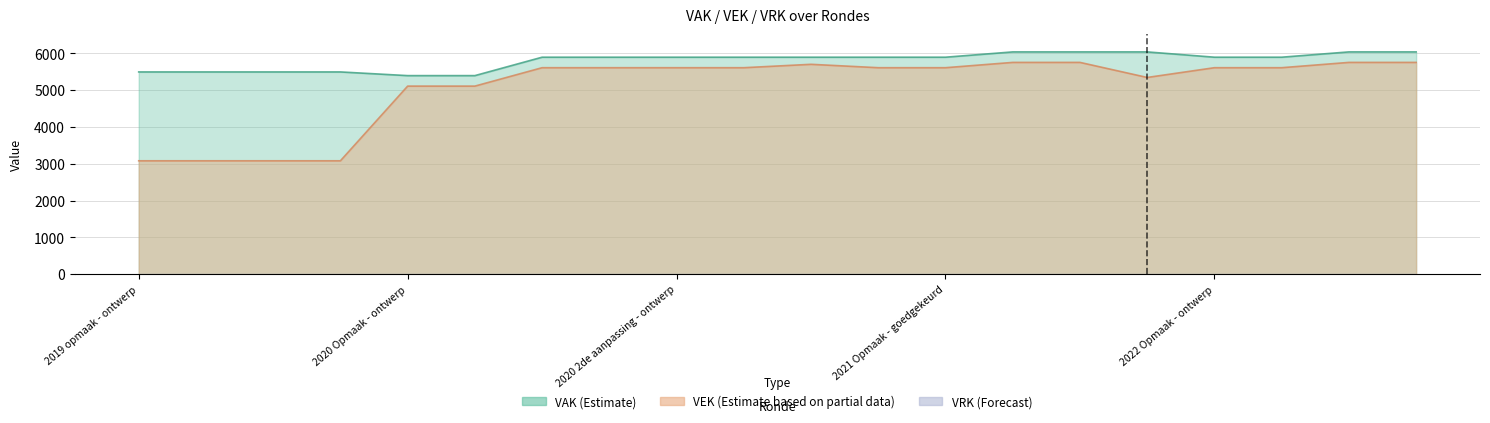

Read the VEK value at 2022 1ste aanpassing – ontwerp, to the nearest 10.

5750